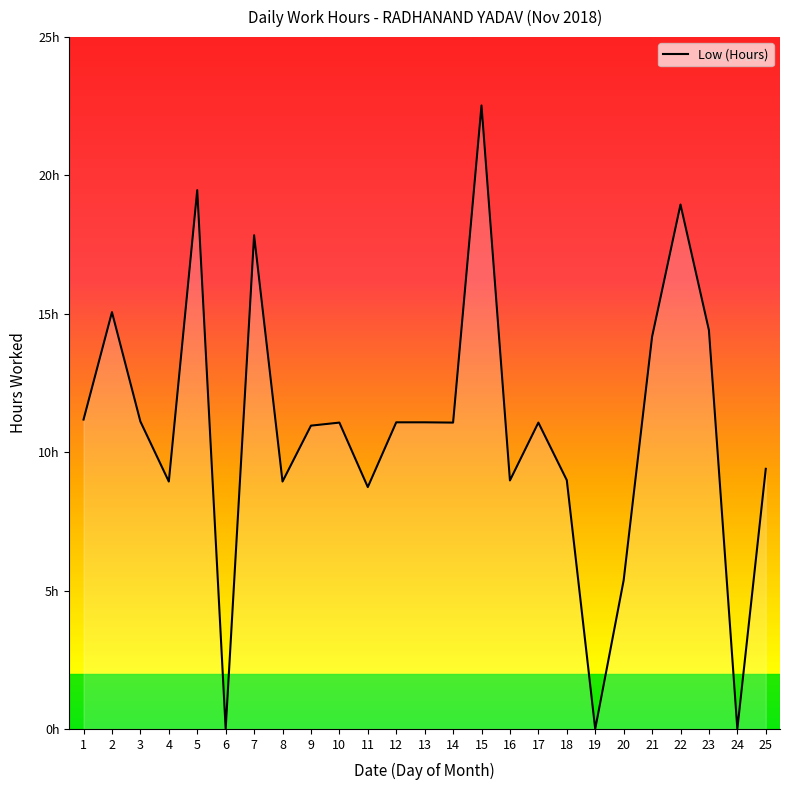

What is the sum of the values at 3 and 17?

22.2